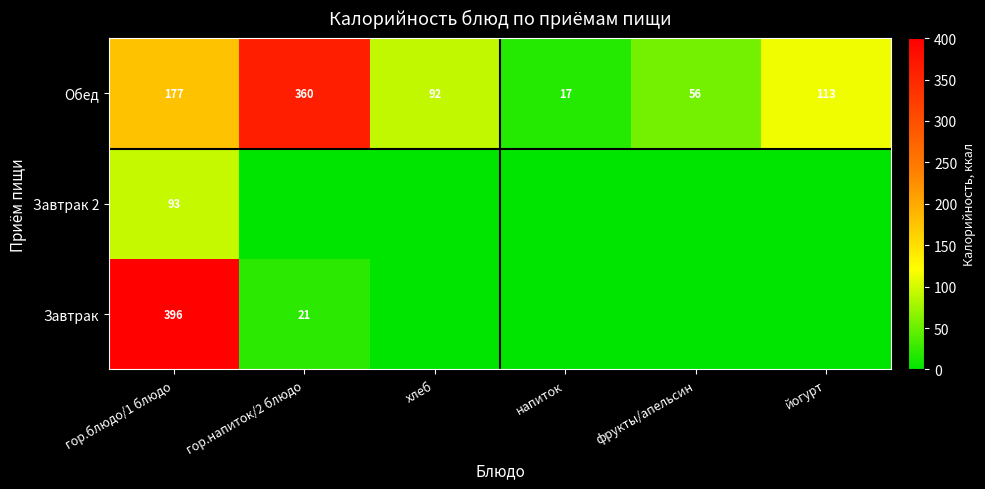

Is it true that Завтрак equals 21 at гор.напиток/2 блюдо?

True